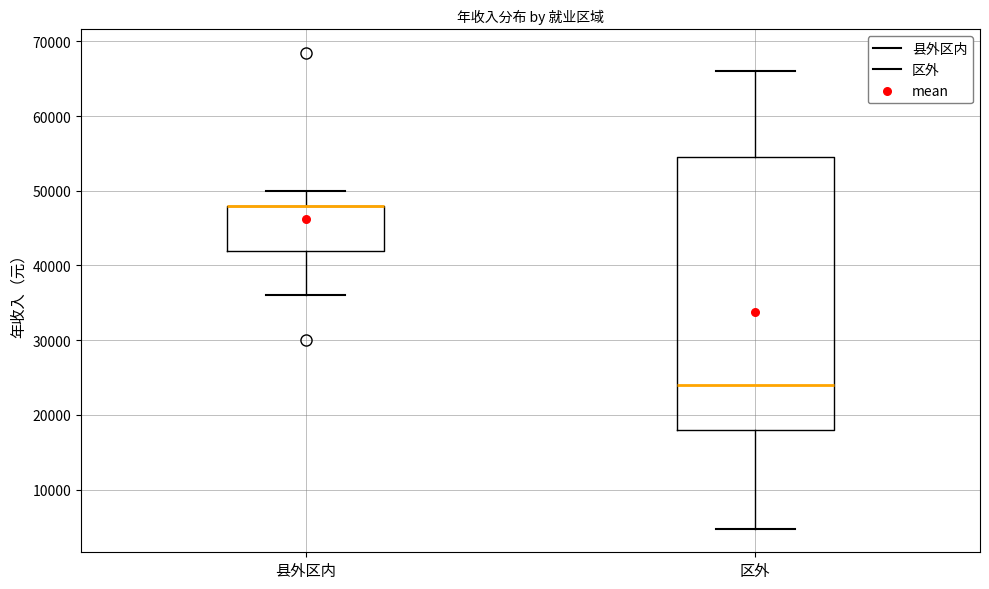

Reading left to right, transcribe this box plot: for each box, give where its median line is, the range the box spans, and where its two whiskers end, as read against the y-axis. The values are not printed on the chart, so give them approximately, as read against the axis.

县外区内: median 48000 (drawn on the box's upper edge), box 42000 to 48000, whiskers 36000 to 50000
区外: median 24000, box 18000 to 55000, whiskers 5000 to 66000